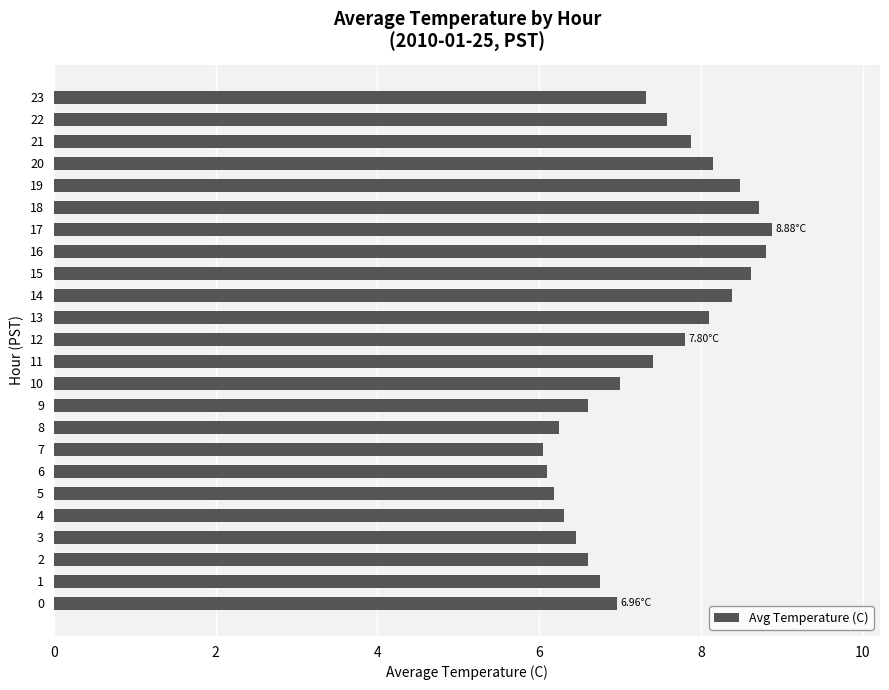

What is the difference between the values at 16 and 21?

0.9